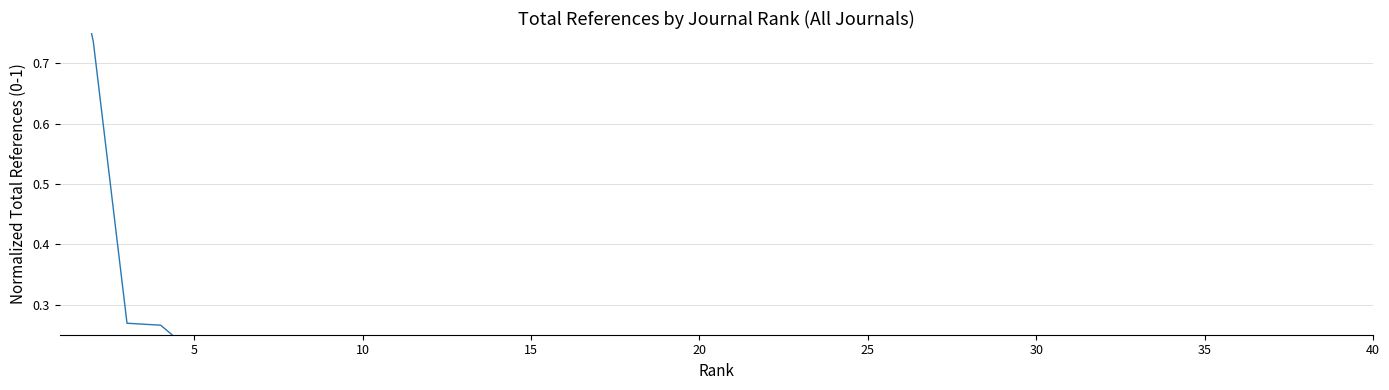

What is the difference between the second highest and minimum values?

0.7